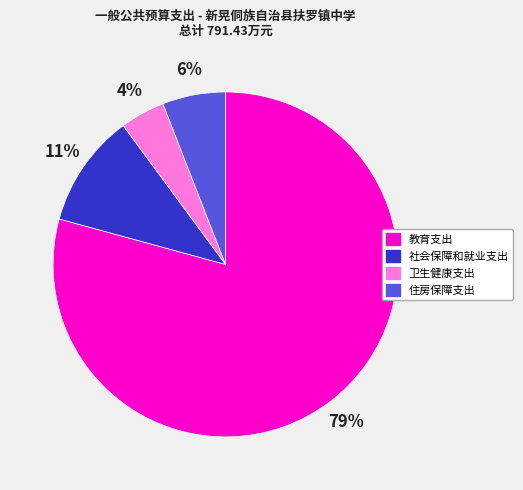

What is the ratio of the value at 卫生健康支出 to the value at 住房保障支出?

0.7